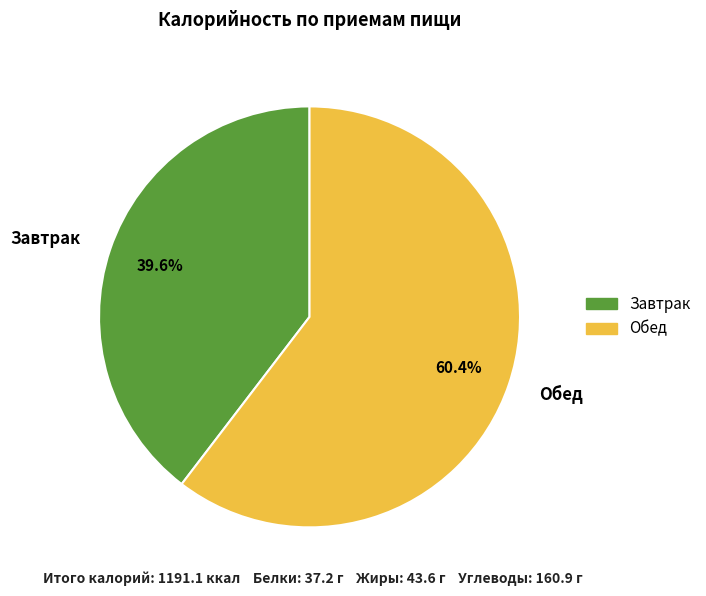

How many slices are in this pie chart?

2